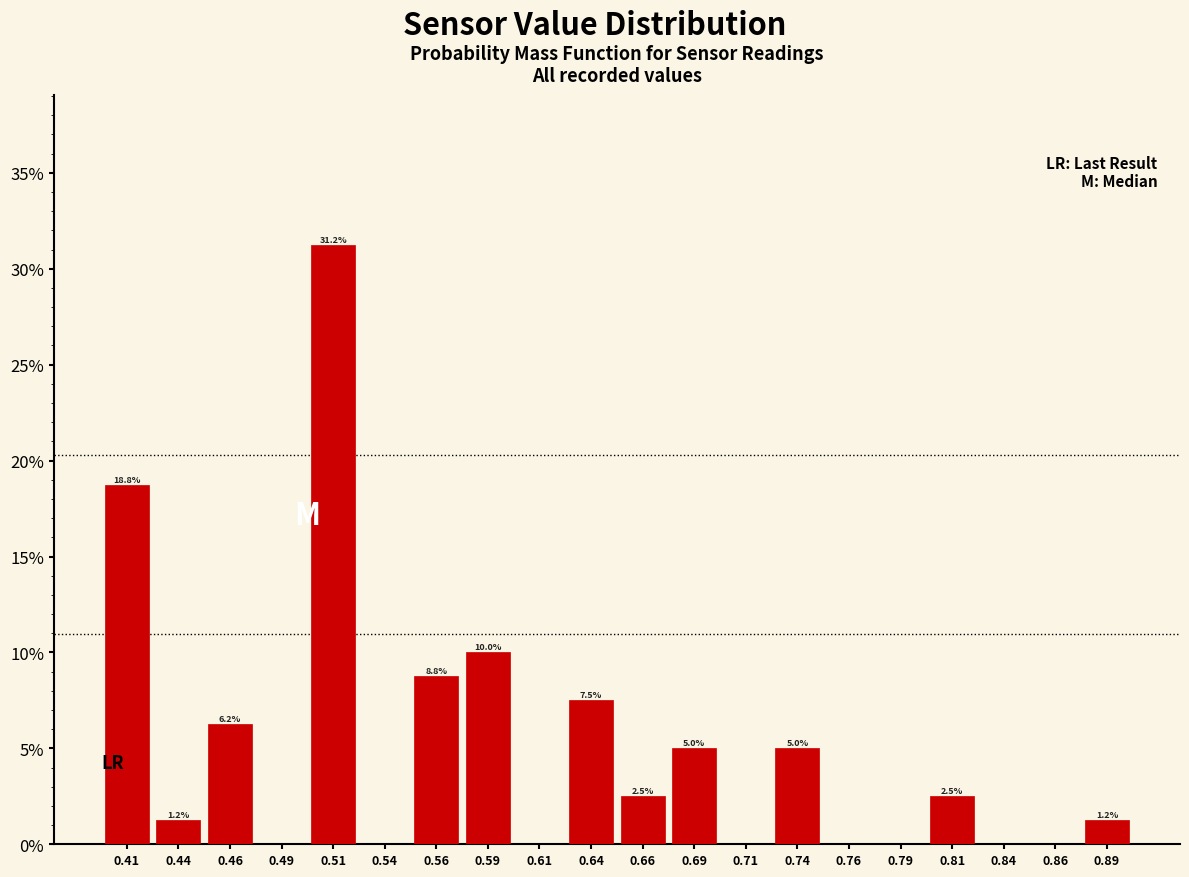

Which range on the x-axis has the tallest bar?

0.500 to 0.525